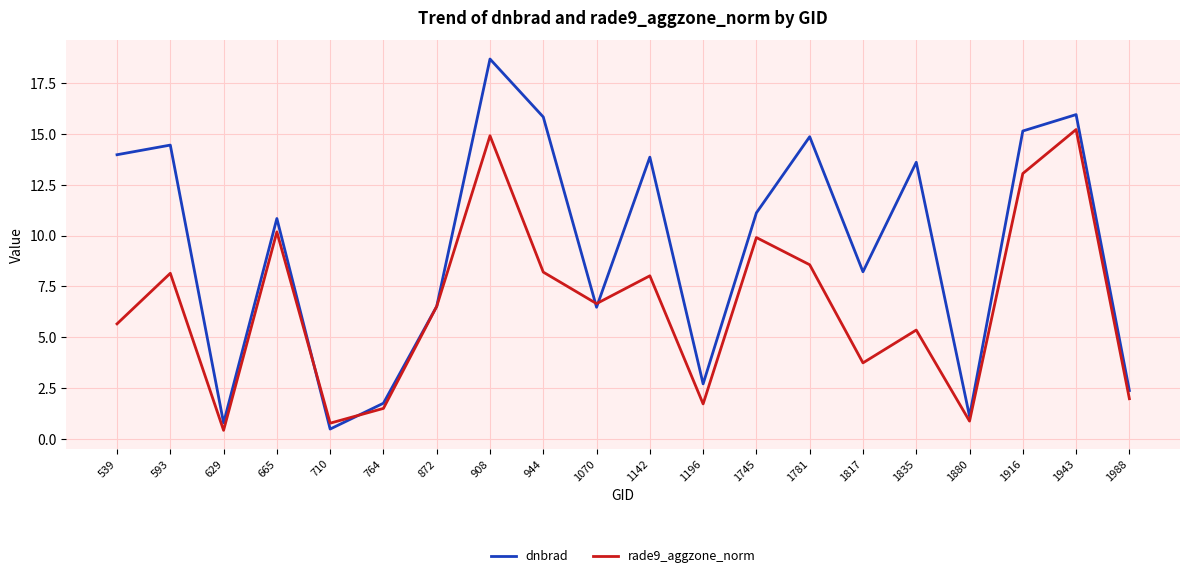

Which series changed the most between 629 and 1835?

dnbrad